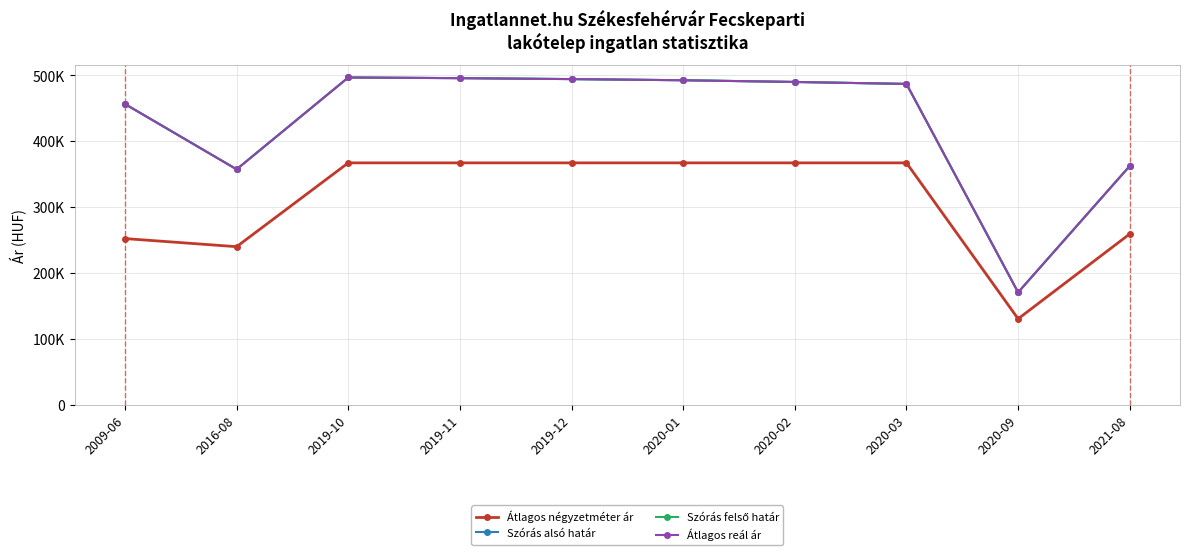

Reading left to right, extract all data points from this chart.

Átlagos négyzetméter ár: 252294	240000	367187	367187	367187	367187	367187	367187	130555	259333
Szórás alsó határ: 456489	357382	496725	495731	494303	492556	489959	486964	170683	362529
Szórás felső határ: 456489	357382	496725	495731	494303	492556	489959	486964	170683	362529
Átlagos reál ár: 456489	357382	496725	495731	494303	492556	489959	486964	170683	362529